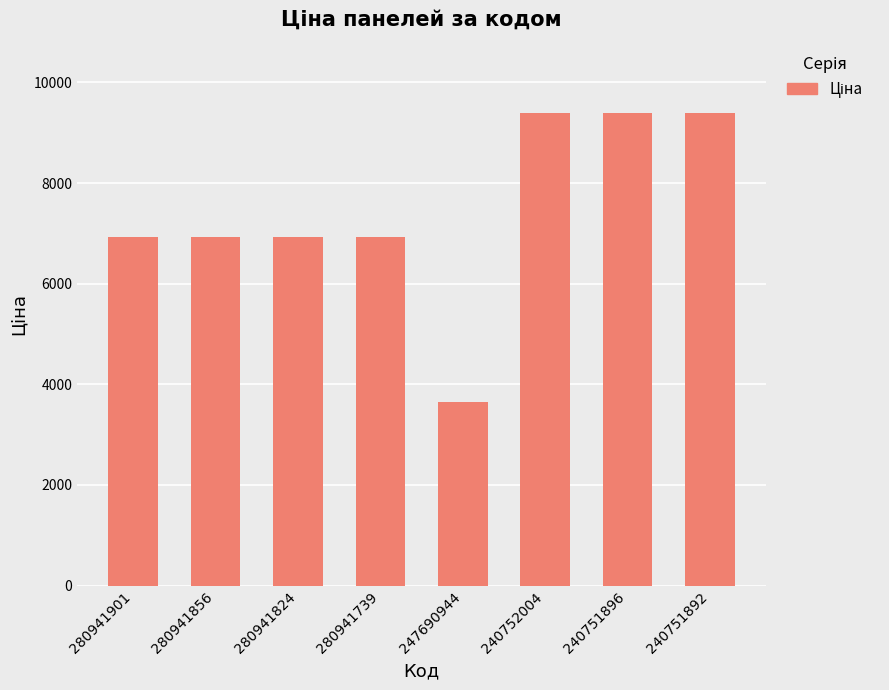

What is the change in value from 280941901 to 240751896?

+2458.3